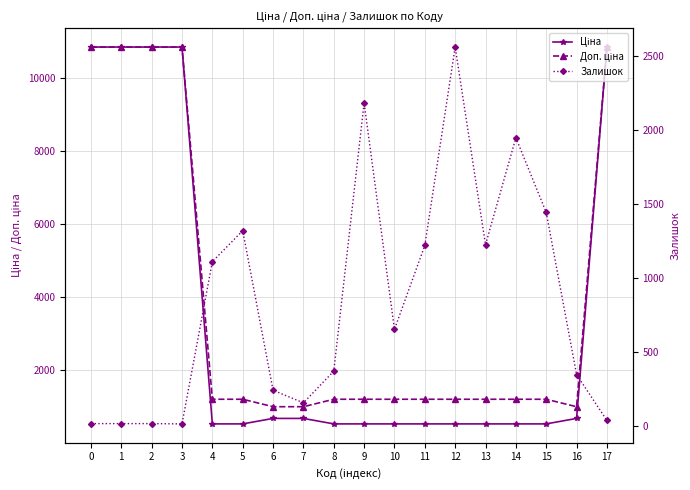

Which series has the largest range (max minus min)?

Ціна